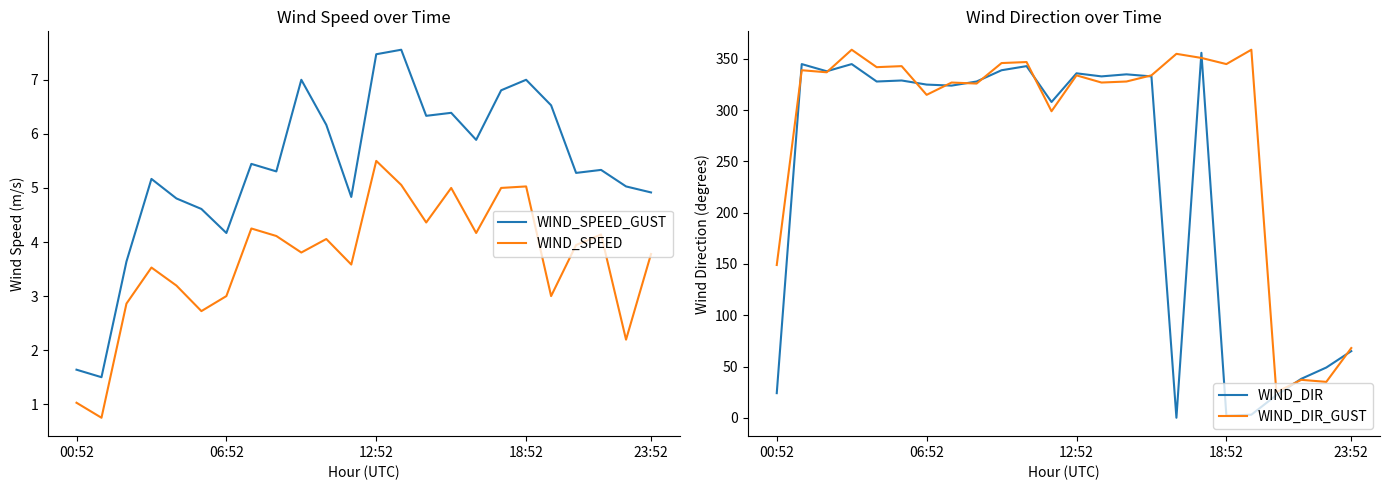

Which series changed the most between 8 and 14?

WIND_DIR